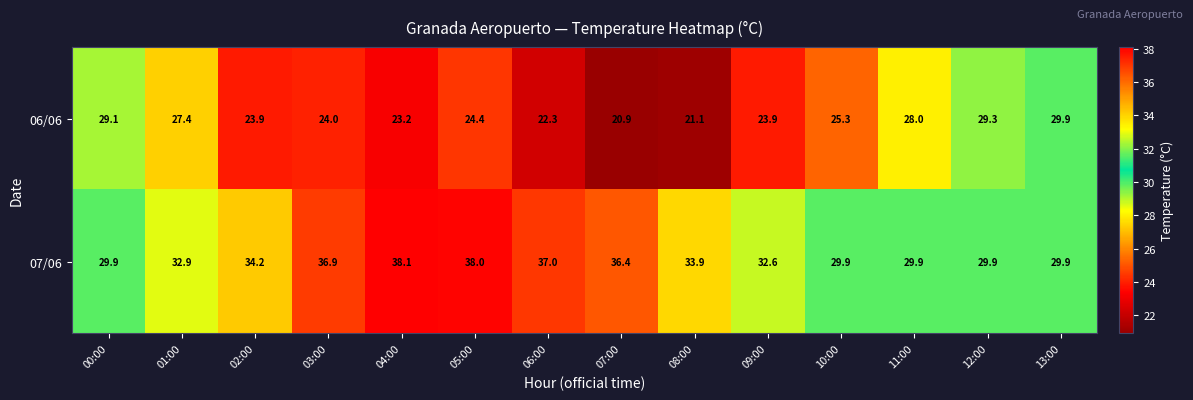

What is the spread (max minus min) of values at 01:00?

5.5